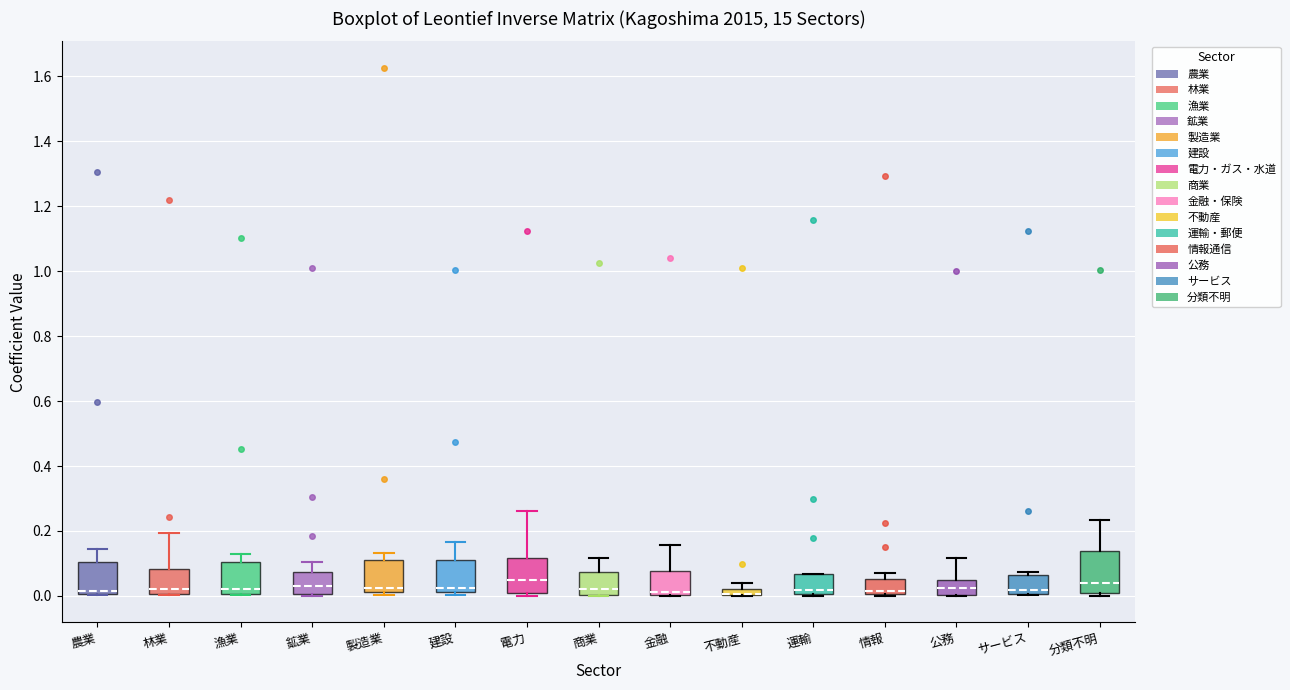

Where does the median line of the box for 商業 sit on the y-axis? The values are not printed on the chart, so give them approximately, as read against the axis.

0.02